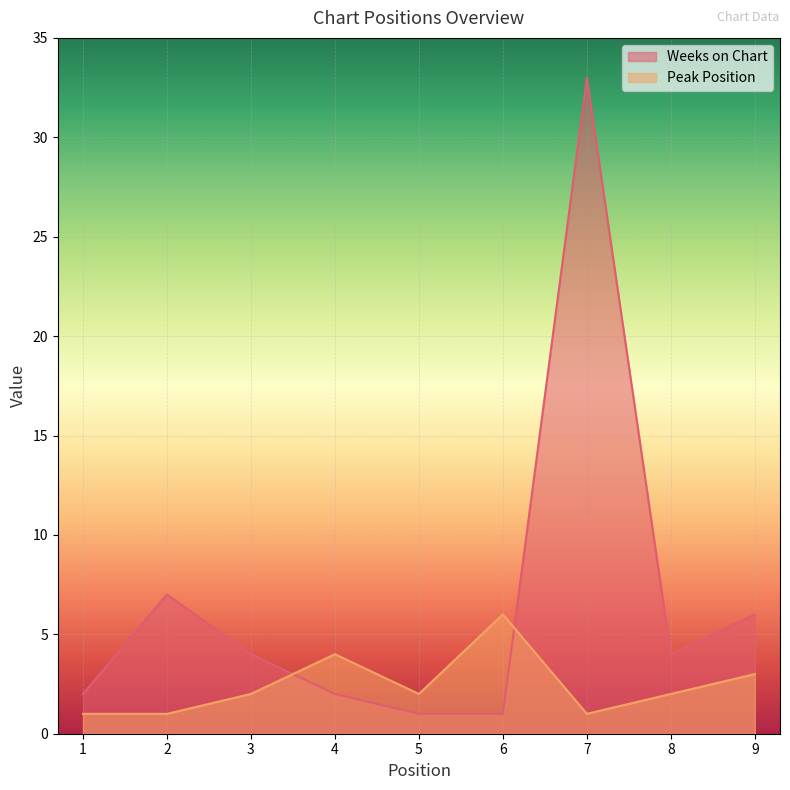

What is the lowest value of the Weeks on Chart series?

1